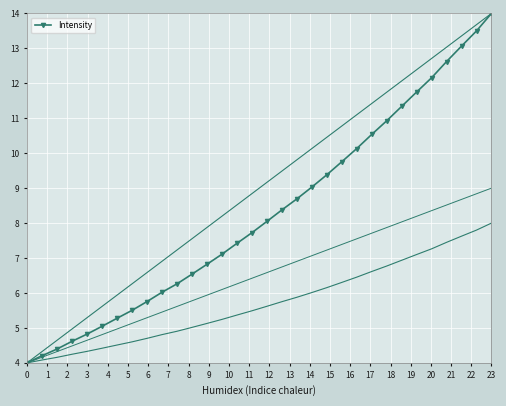

True or false: Intensity has more than 1 points higher than both neighbors.

False